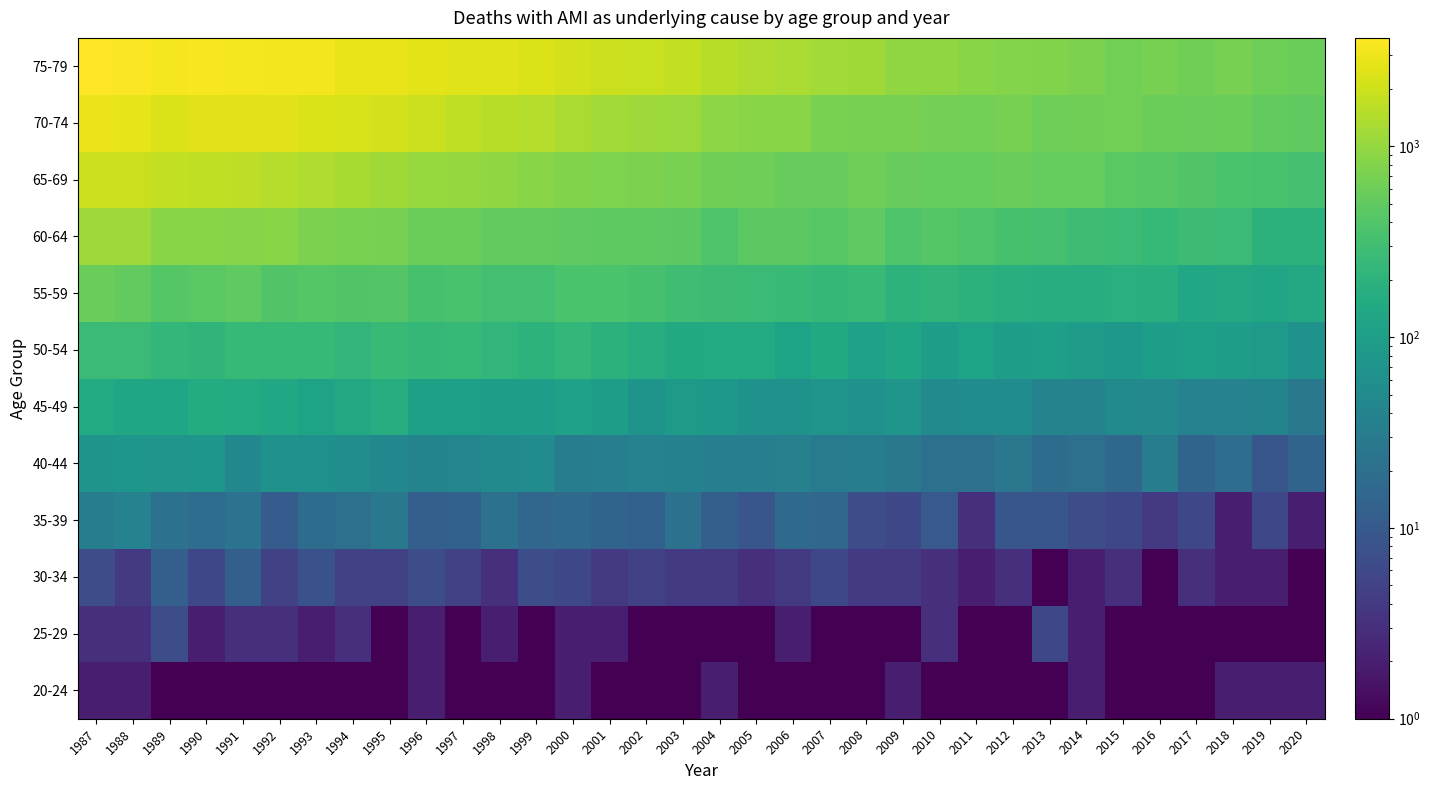

Which has a higher value, 2003 or 2006?

2003